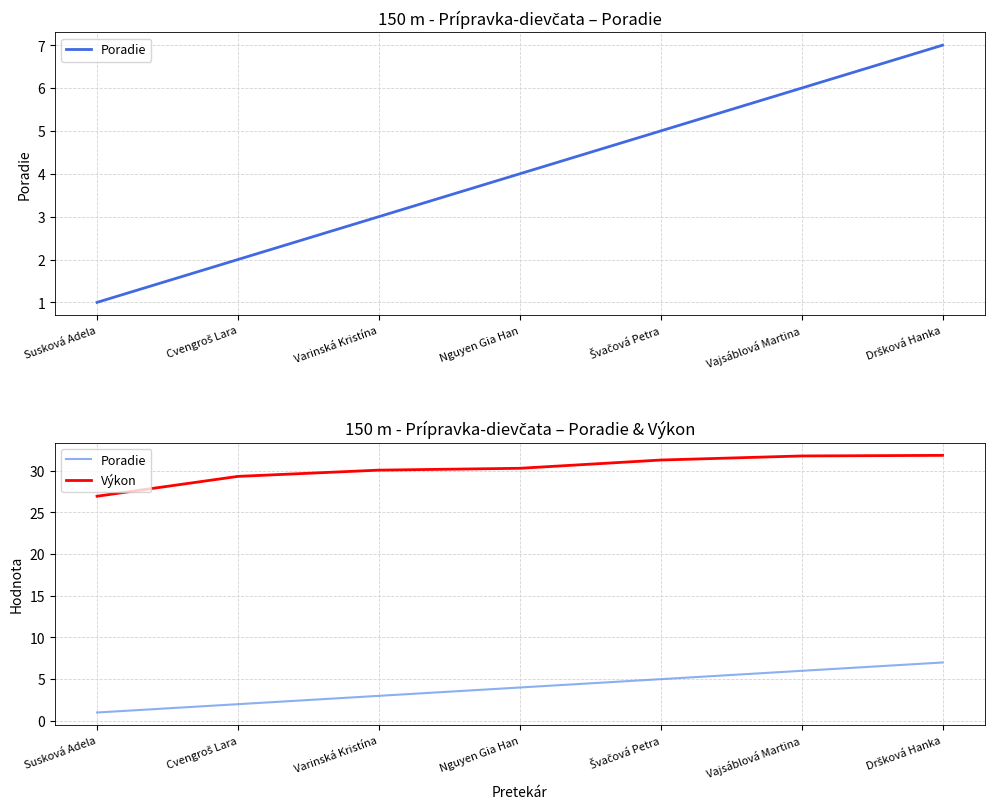

Where does the Výkon series first go above 30?

Varinská Kristína